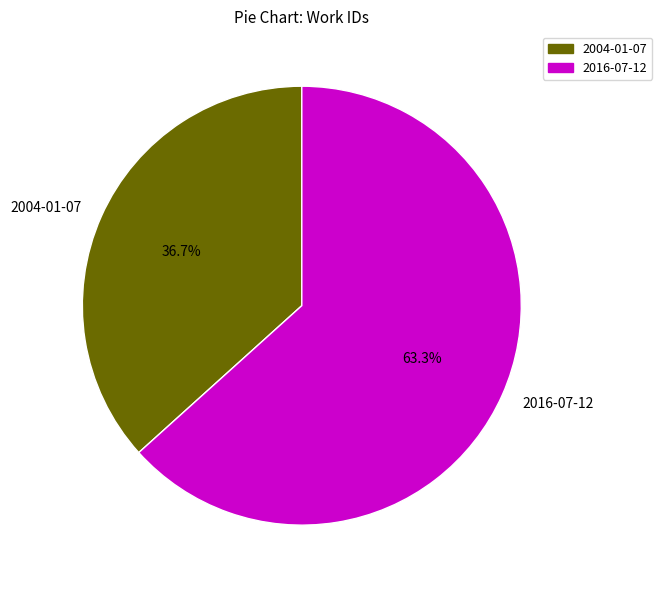

How many slices are in this pie chart?

2